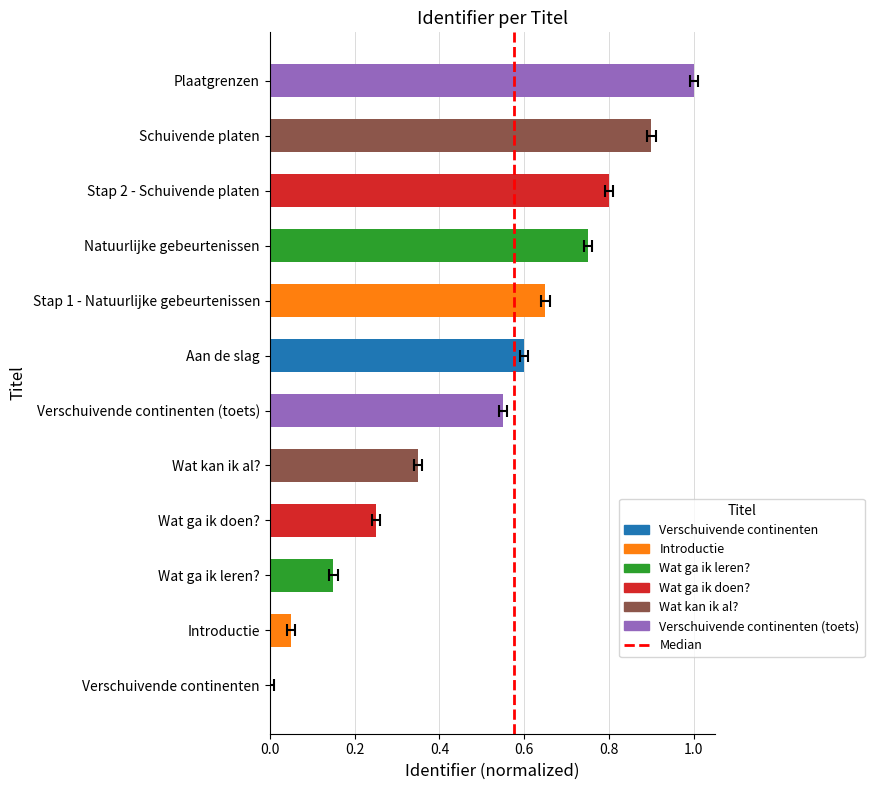

Between 0.0 and 0.2, which is larger?

0.2